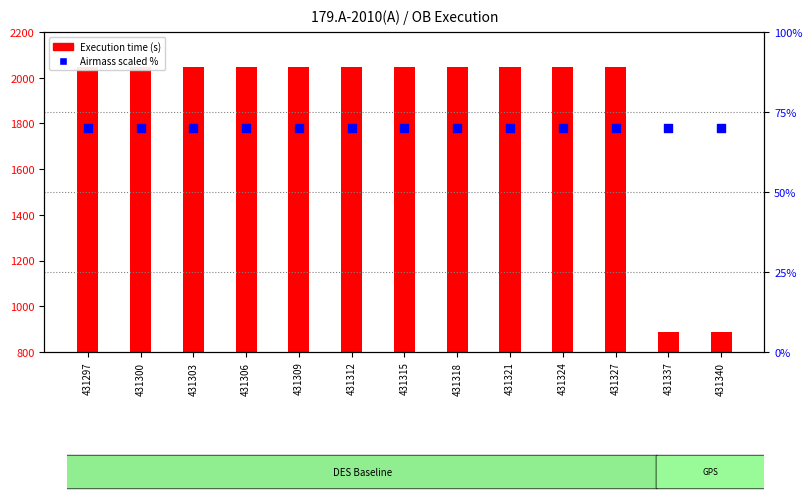

What is the total value across all series at 431303?

2115